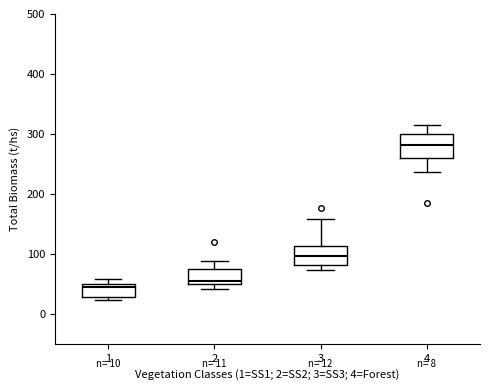

Which box's median line is the highest?

4